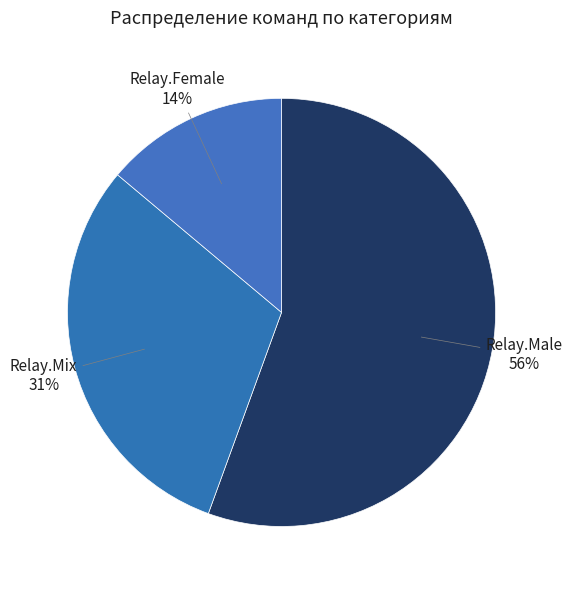

What percentage is the Relay.Mix slice, to the nearest percent?

31%